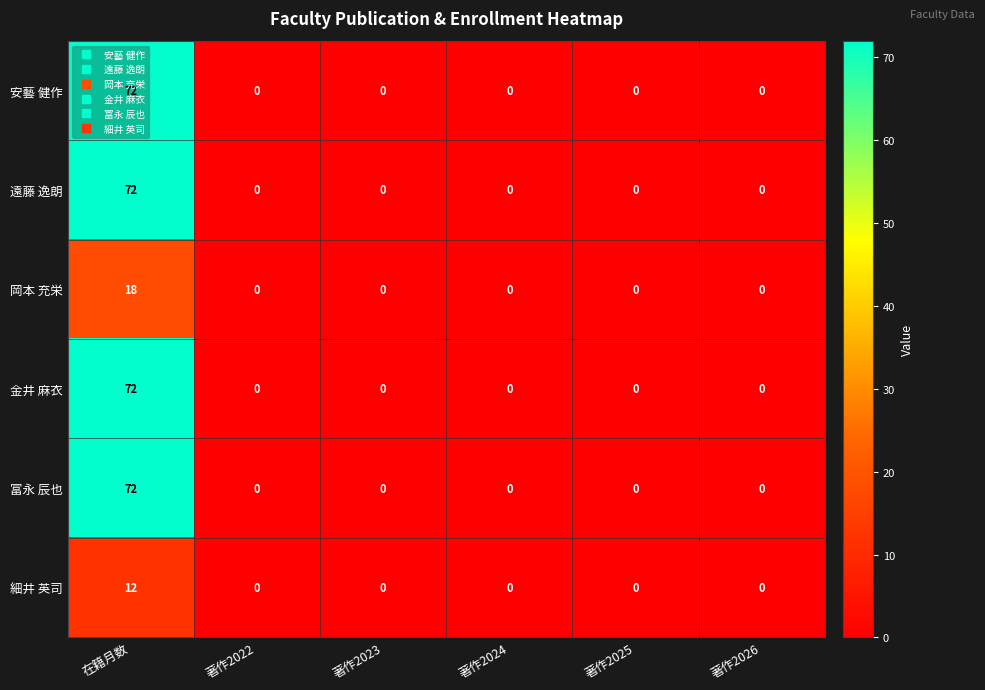

What is the sum of the 岡本 充栄 values at 在籍月数 and 著作2022?

18